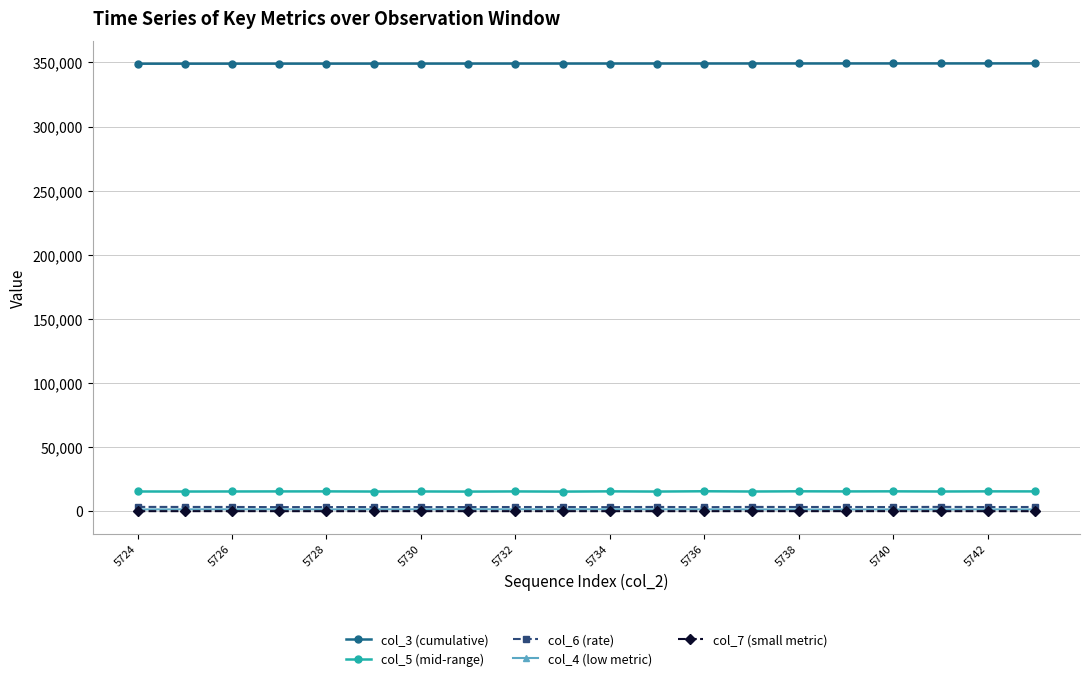

What is the maximum value shown in the chart?

349235